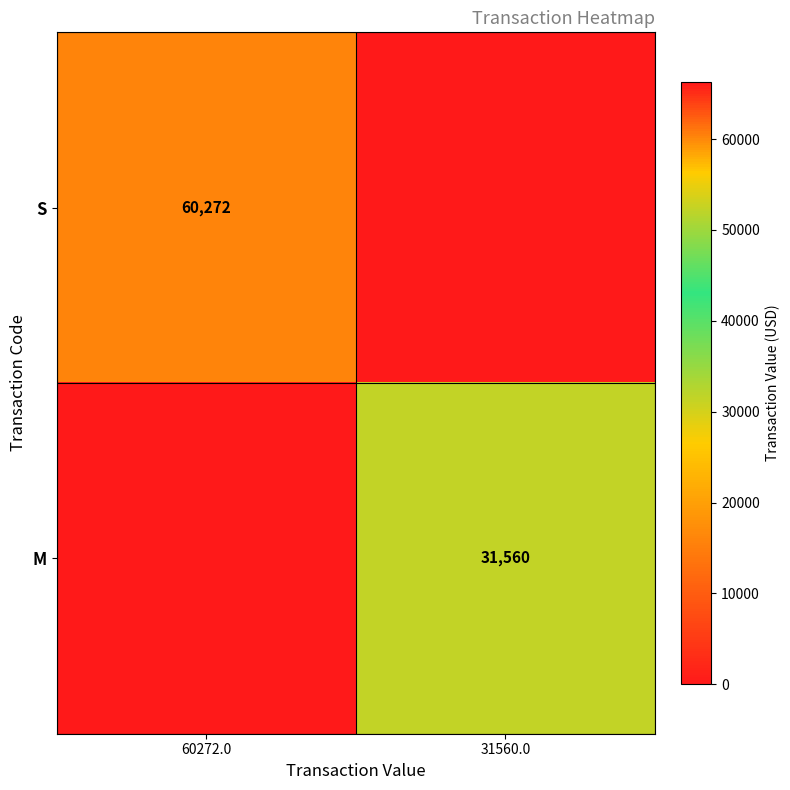

True or false: M has a value of 55326 at 31560.0.

False